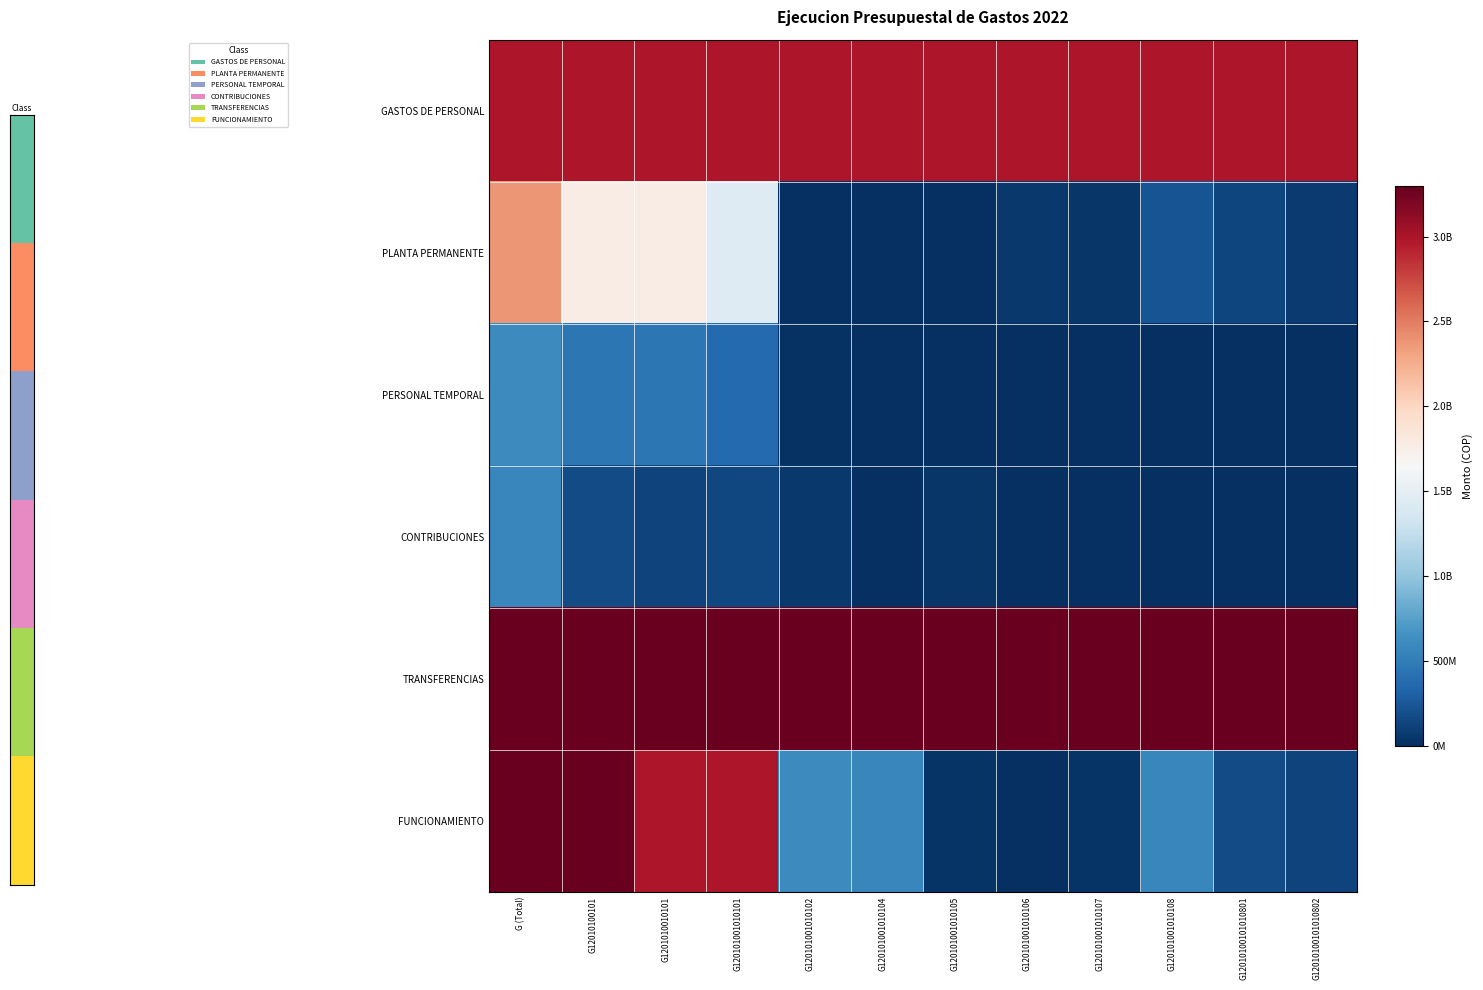

At how many categories does at least one series exceed 0?

12